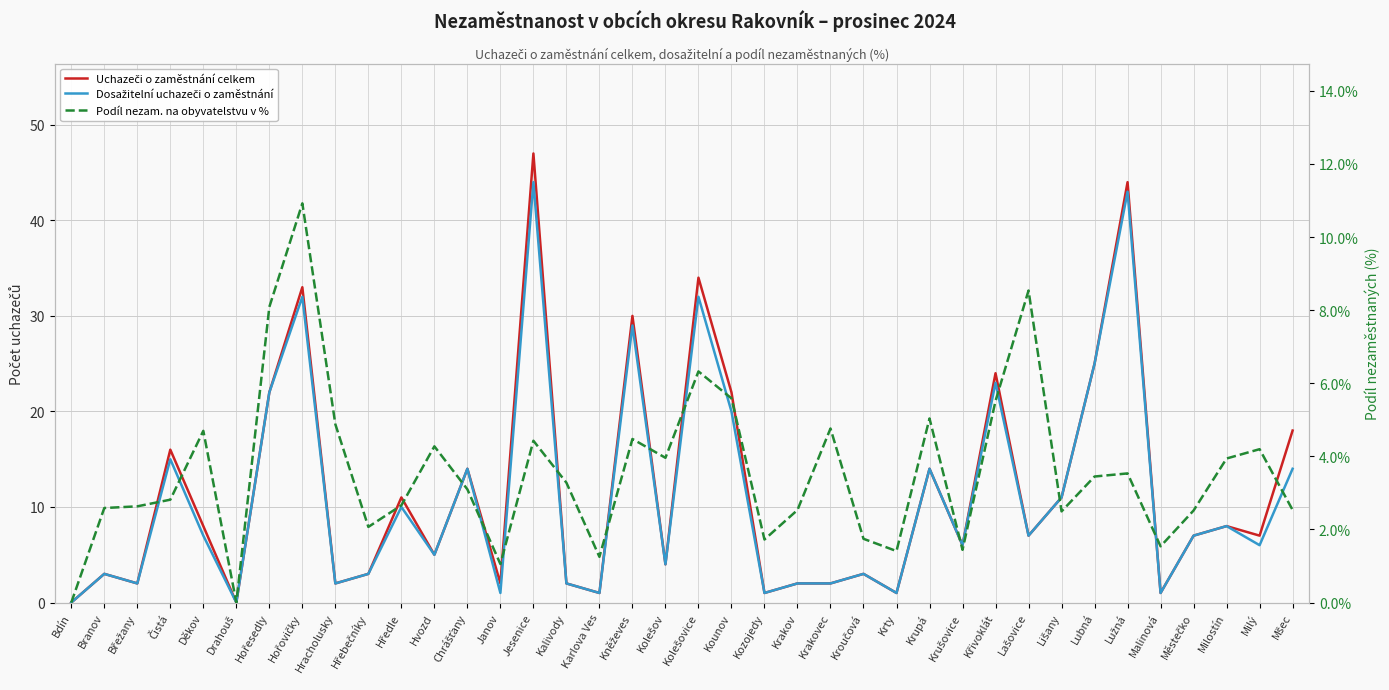

At which category does Podíl nezam. na obyvatelstvu v % reach its first local peak?

Děkov